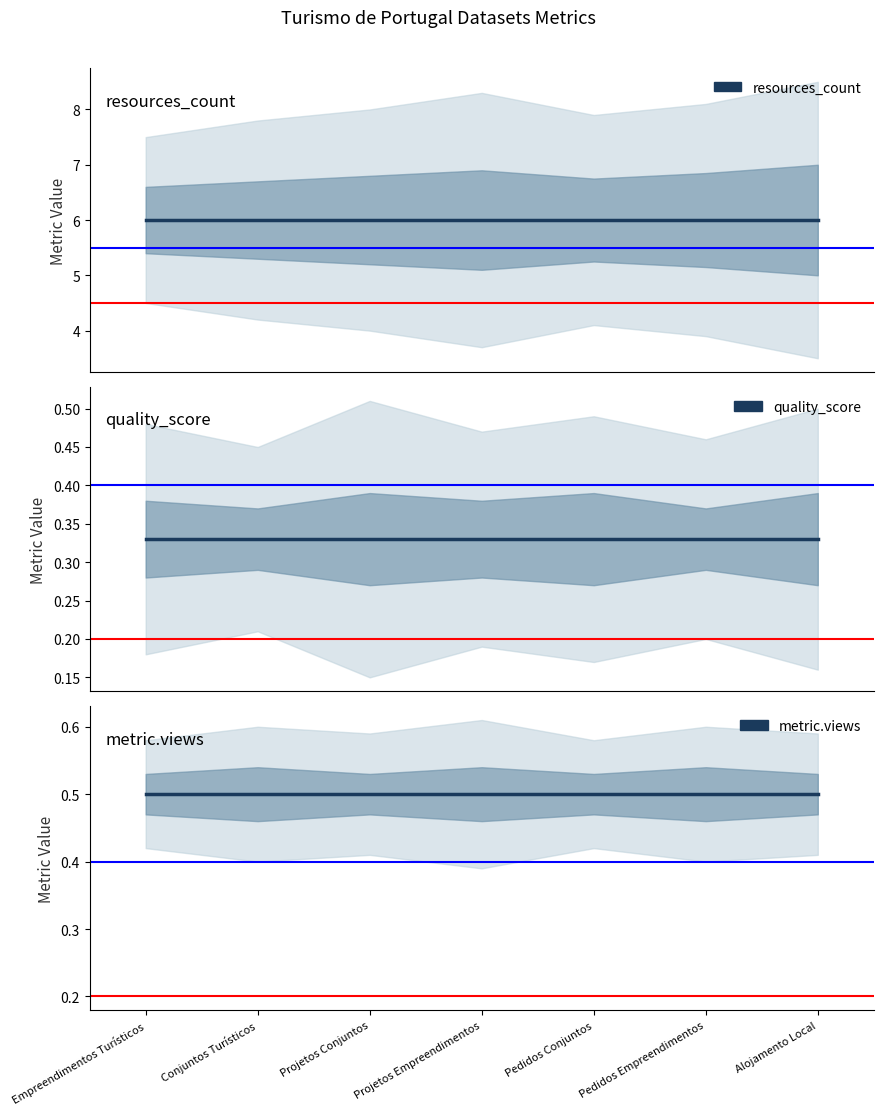

Which category has the highest value across all series?

Empreendimentos Turísticos